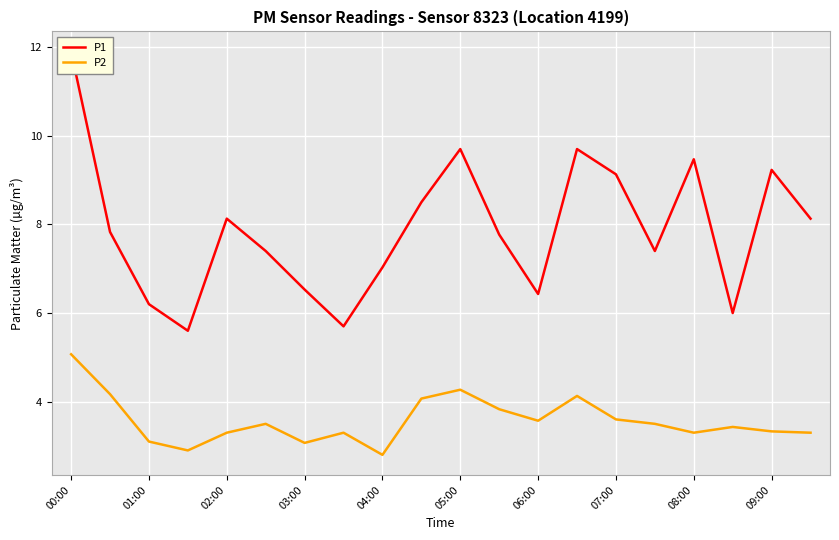

True or false: P2 has a value of 1.2 at 05:00.

False